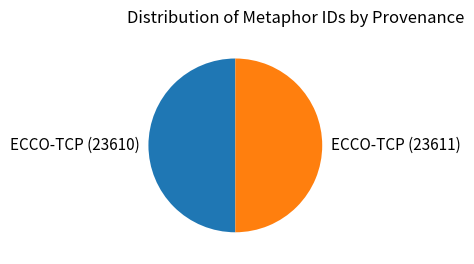

Is the sum of ECCO-TCP (23611) and ECCO-TCP (23610) greater than half?

Yes